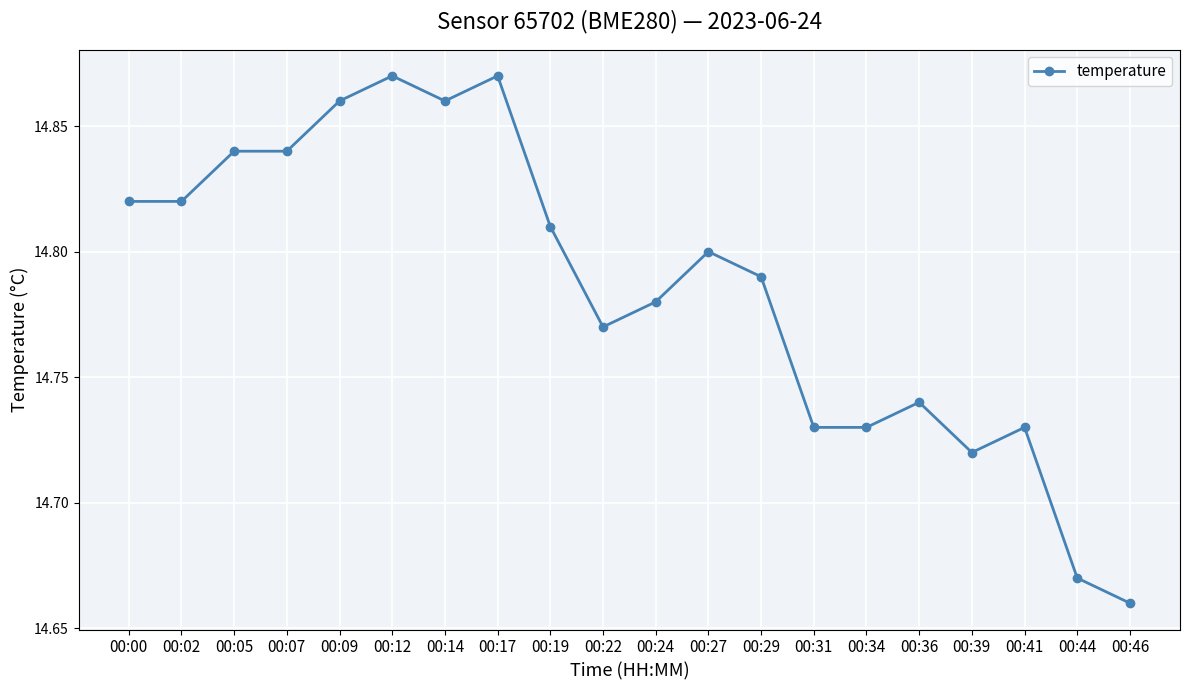

Count the values in the range 14 to 15.

20